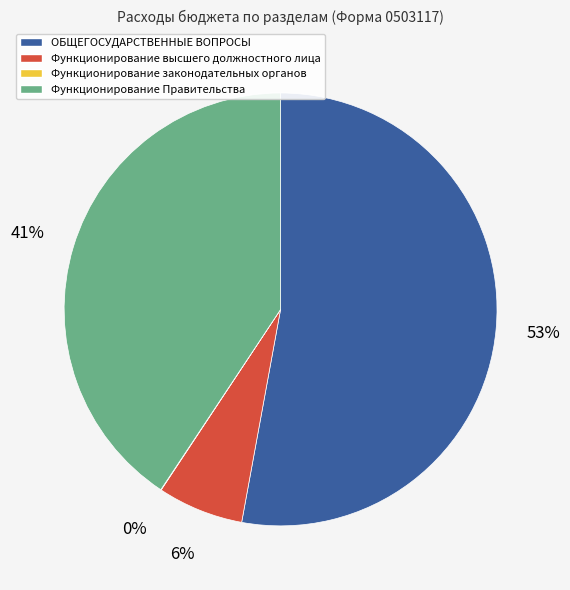

Is there any slice that represents more than half of the pie?

Yes